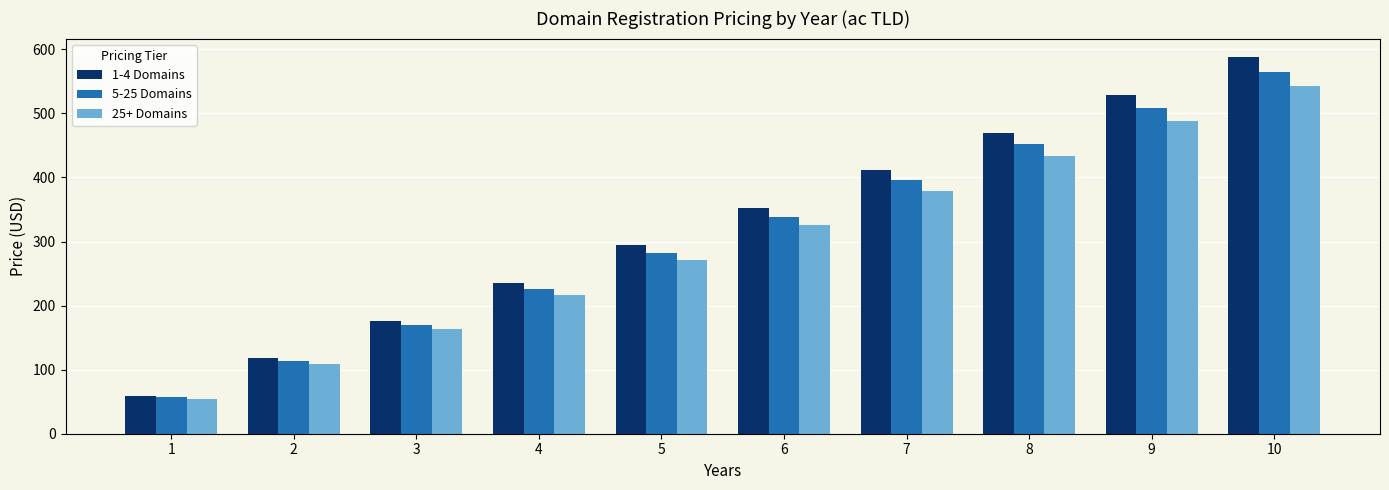

The 5-25 Domains series shows 226.0 at 4. True or false?

True